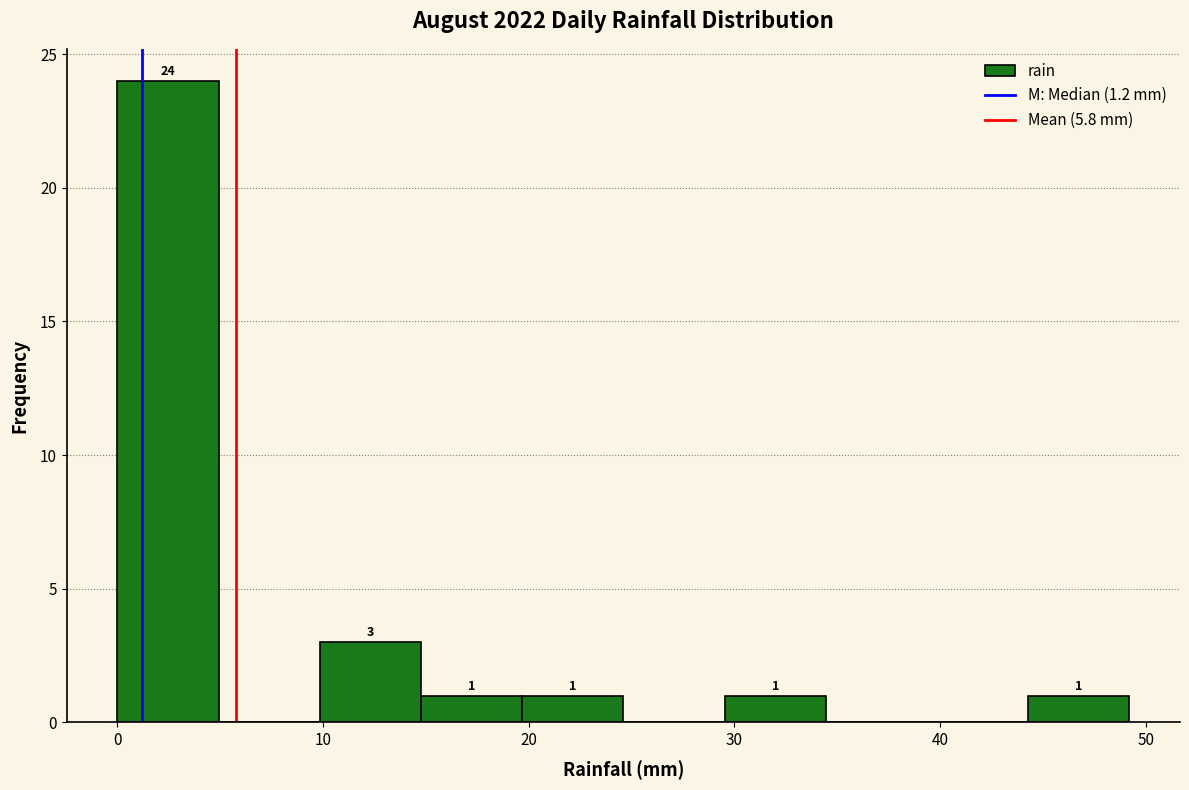

Over which range of the x-axis is the bar tallest?

0 to 5